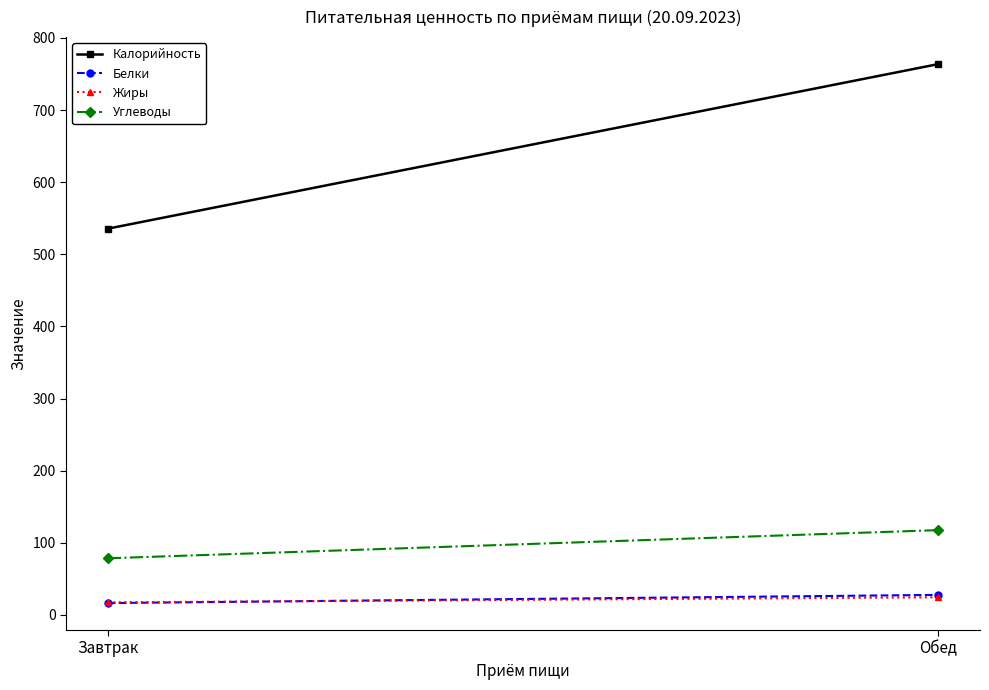

What is the difference between the maximum and minimum values in the Углеводы series?

39.0